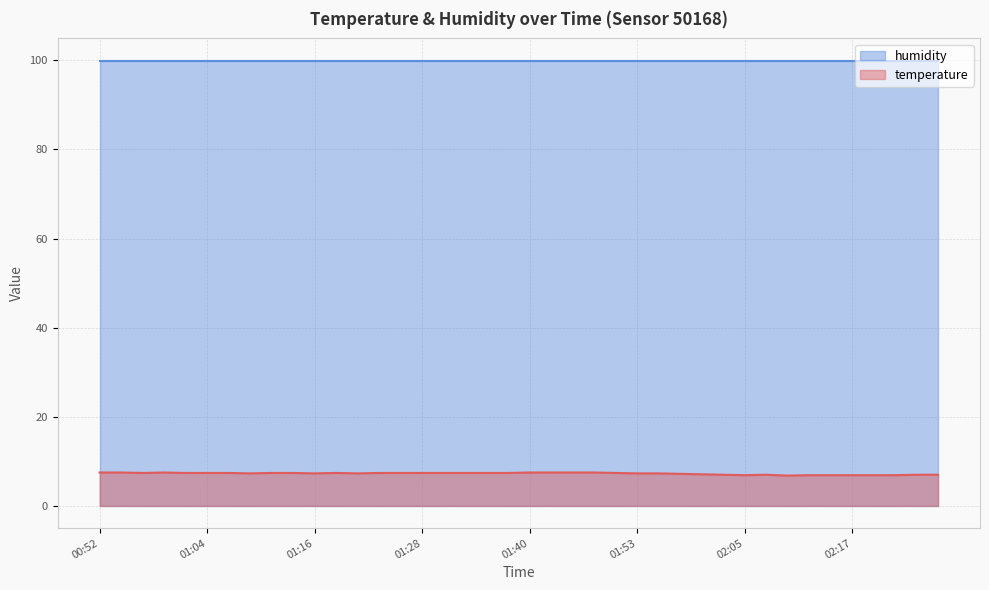

Does the chart have visible grid lines?

Yes